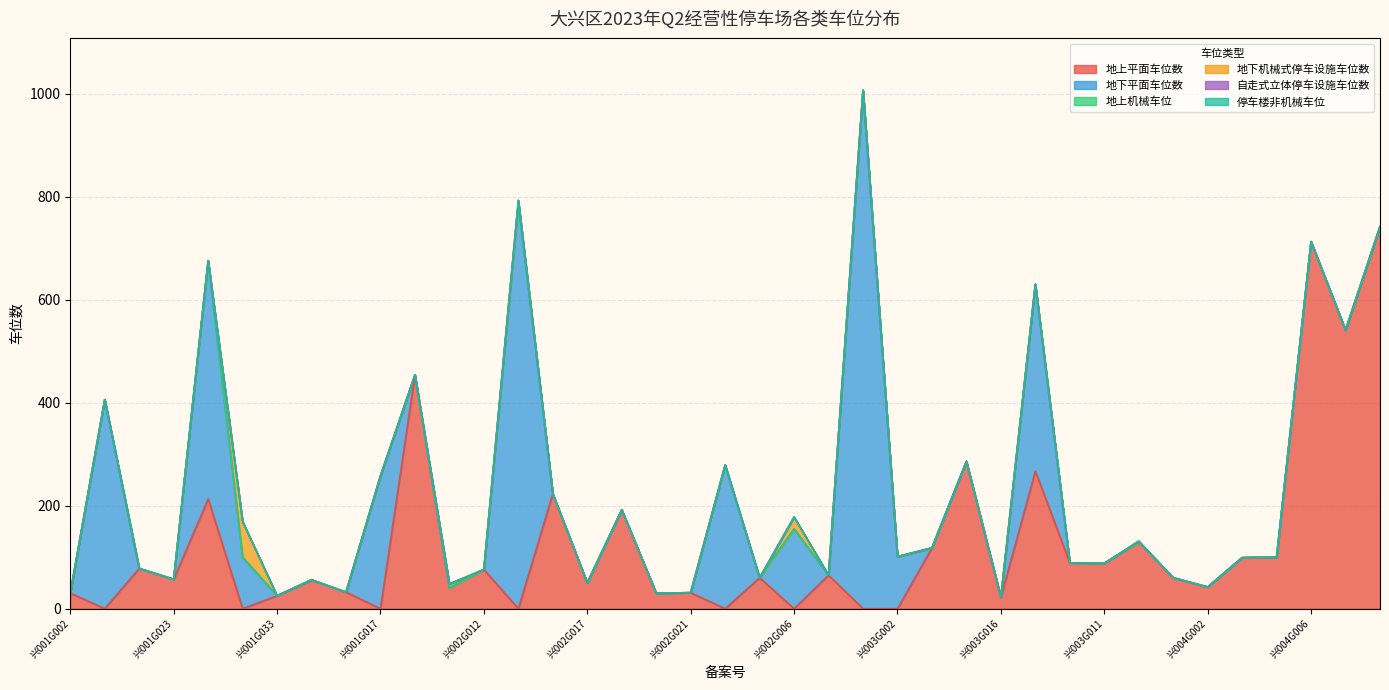

Reading left to right, transcribe all the data shown in this chart.

地上平面车位数: 30	0	78	57	213	0	25	56	32	0	454	40	76	0	223	50	192	30	31	0	60	0	65	0	0	118	286	22	267	89	88	129	60	42	99	100	713	541	742
地下平面车位数: 0	406	0	0	463	100	0	0	0	258	0	0	0	787	0	0	0	0	0	279	0	155	0	1007	101	0	0	0	363	0	0	0	0	0	0	0	0	0	0
地上机械车位: 0	0	0	0	0	0	0	0	0	0	0	0	0	0	0	0	0	0	0	0	0	0	0	0	0	0	0	0	0	0	0	0	0	0	0	0	0	0	0
地下机械式停车设施车位数: 0	0	0	0	0	69	0	0	0	0	0	8	0	6	0	0	0	0	0	0	0	23	0	0	0	0	0	0	0	0	0	2	0	0	0	0	0	0	0
自走式立体停车设施车位数: 0	0	0	0	0	0	0	0	0	0	0	0	0	0	0	0	0	0	0	0	0	0	0	0	0	0	0	0	0	0	0	0	0	0	0	0	0	0	0
停车楼非机械车位: 0	0	0	0	0	0	0	0	0	0	0	0	0	0	0	0	0	0	0	0	0	0	0	0	0	0	0	0	0	0	0	0	0	0	0	0	0	0	0